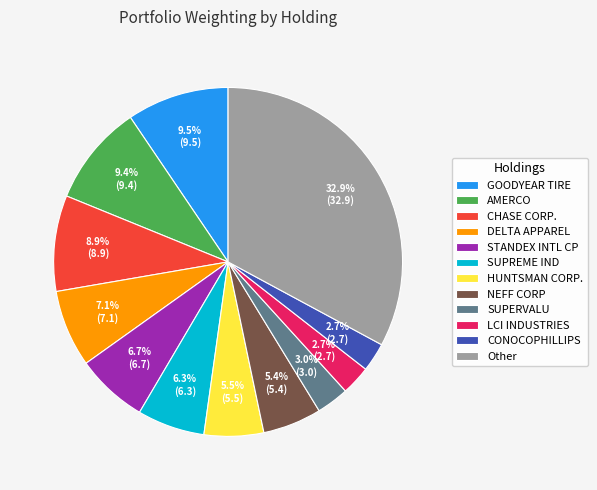

True or false: NEFF CORP accounts for 5% of the total.

True